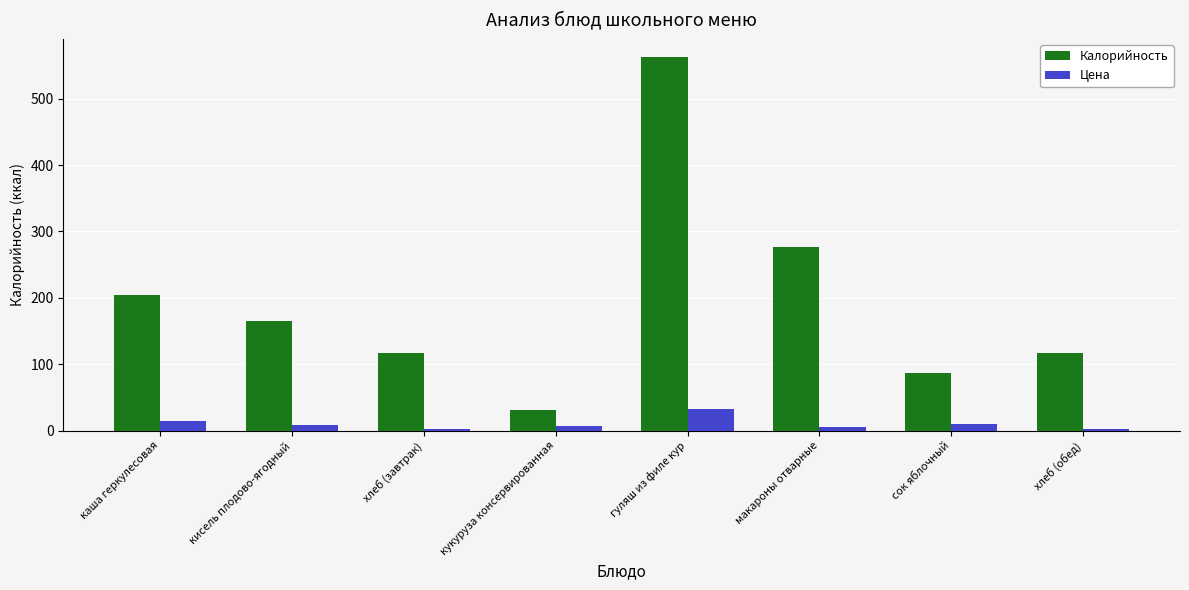

At which label does Калорийность first exceed 165?

каша геркулесовая